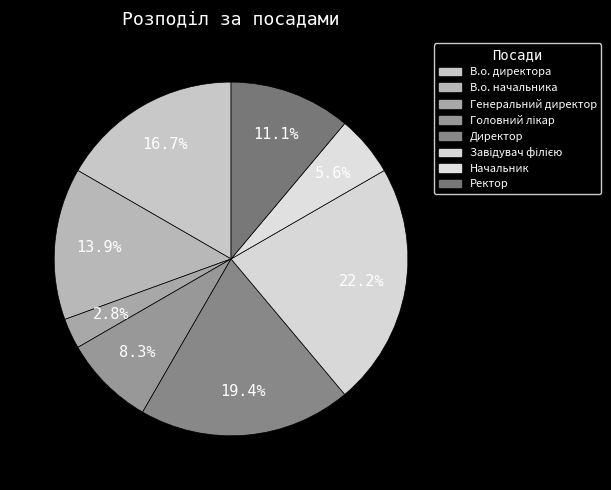

Which has a higher value, Начальник or Генеральний директор?

Начальник